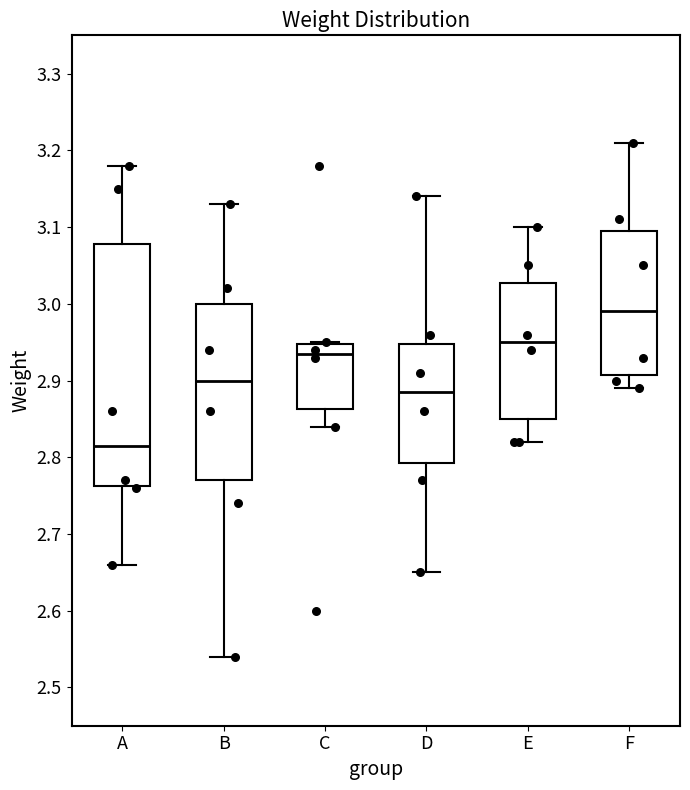

Reading left to right, transcribe this box plot: for each box, give where its median line is, the range the box spans, and where its two whiskers end, as read against the y-axis. The values are not printed on the chart, so give them approximately, as read against the axis.

A: median 2.82, box 2.76 to 3.08, whiskers 2.66 to 3.18
B: median 2.90, box 2.77 to 3.00, whiskers 2.54 to 3.13
C: median 2.94, box 2.86 to 2.95, whiskers 2.84 to 2.95
D: median 2.89, box 2.79 to 2.95, whiskers 2.65 to 3.14
E: median 2.95, box 2.85 to 3.03, whiskers 2.82 to 3.10
F: median 2.99, box 2.91 to 3.10, whiskers 2.89 to 3.21